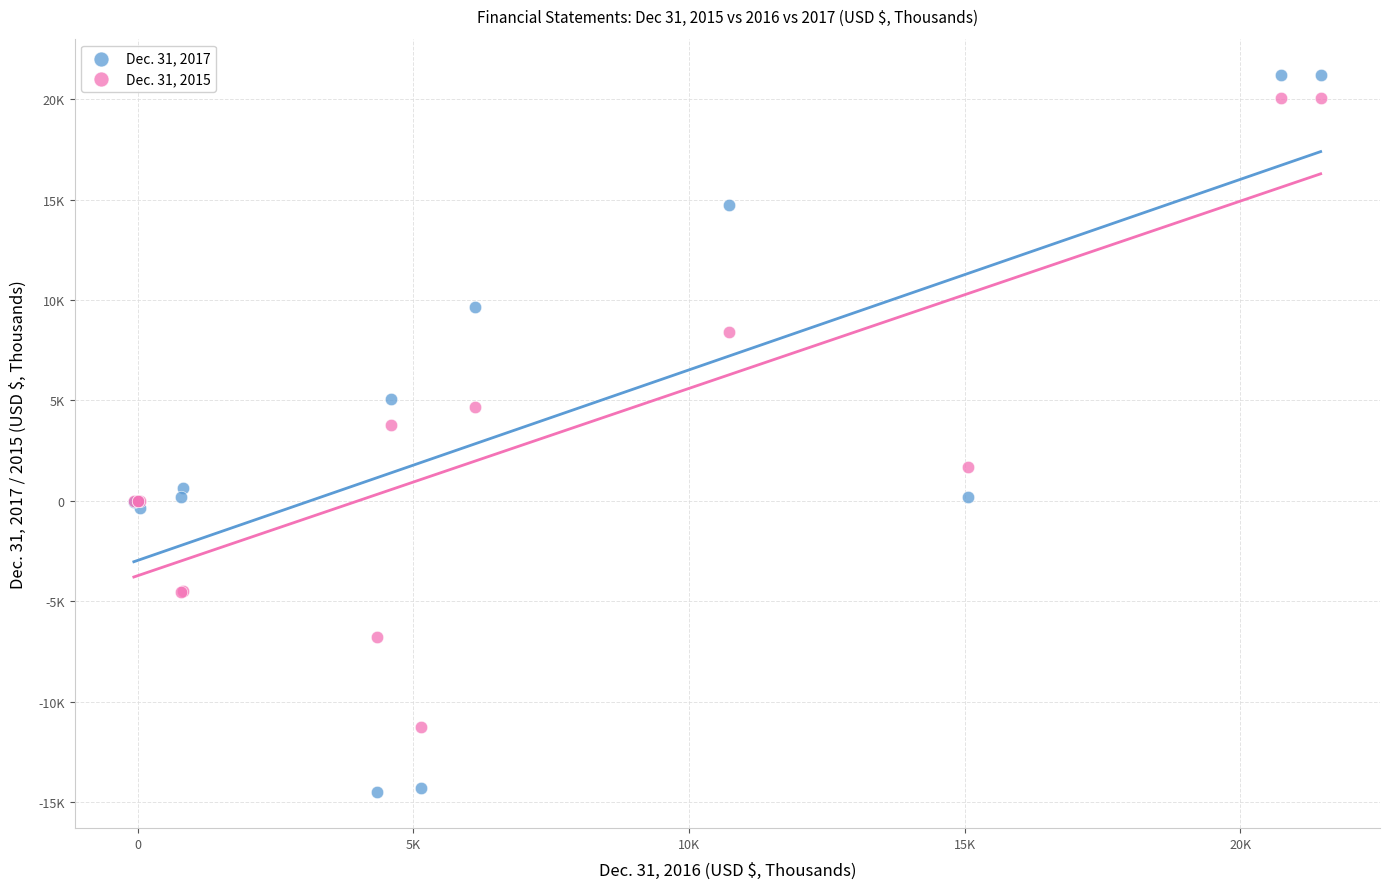

Which series reaches the minimum Y coordinate?

Dec. 31, 2017